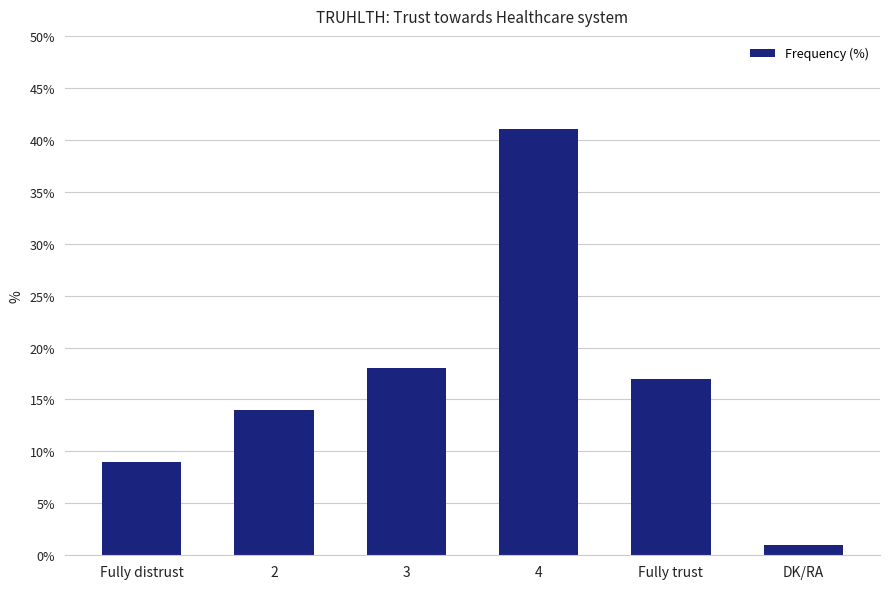

The chart shows a value of 6 at Fully distrust. True or false?

False